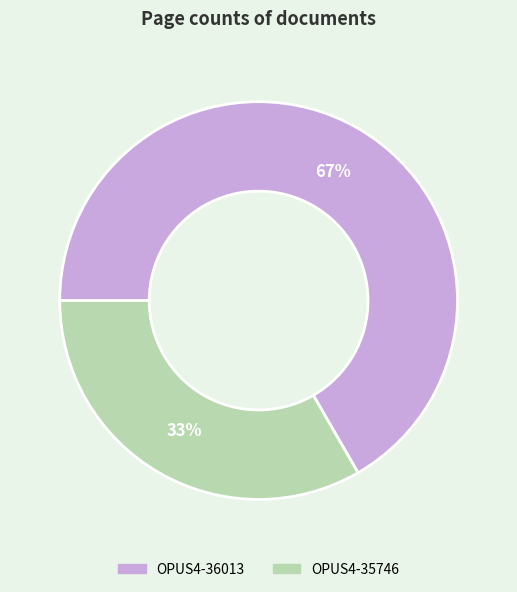

To the nearest percent, what is the average slice percentage?

50%